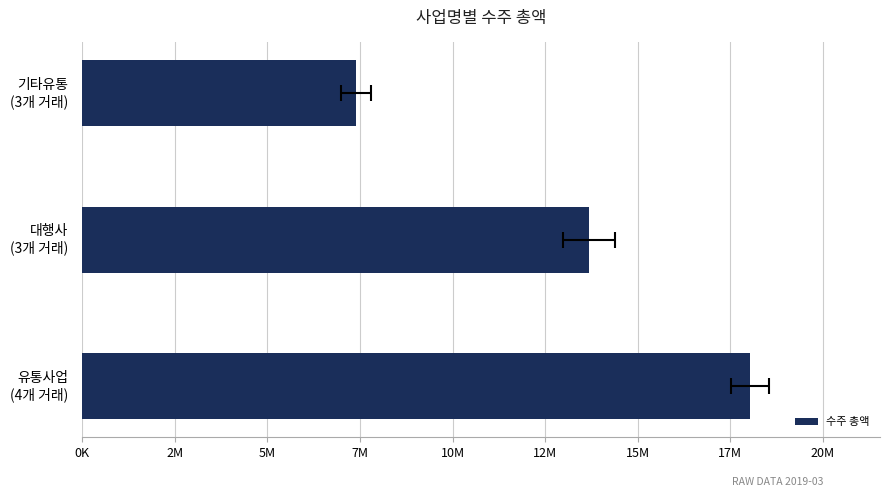

Does the chart contain stacked bars?

No